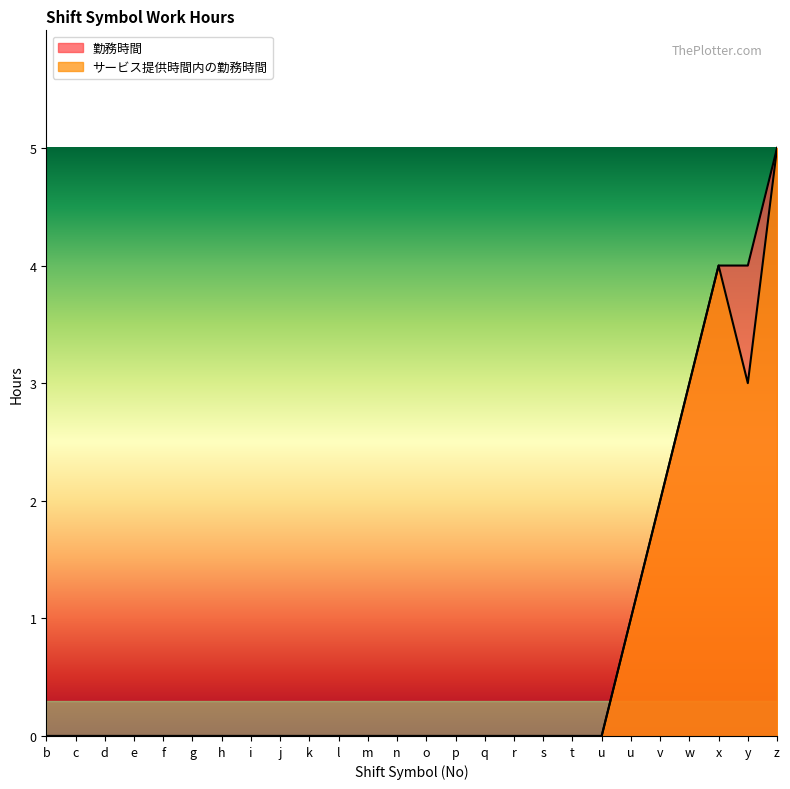

At how many categories does at least one series exceed 1?

5